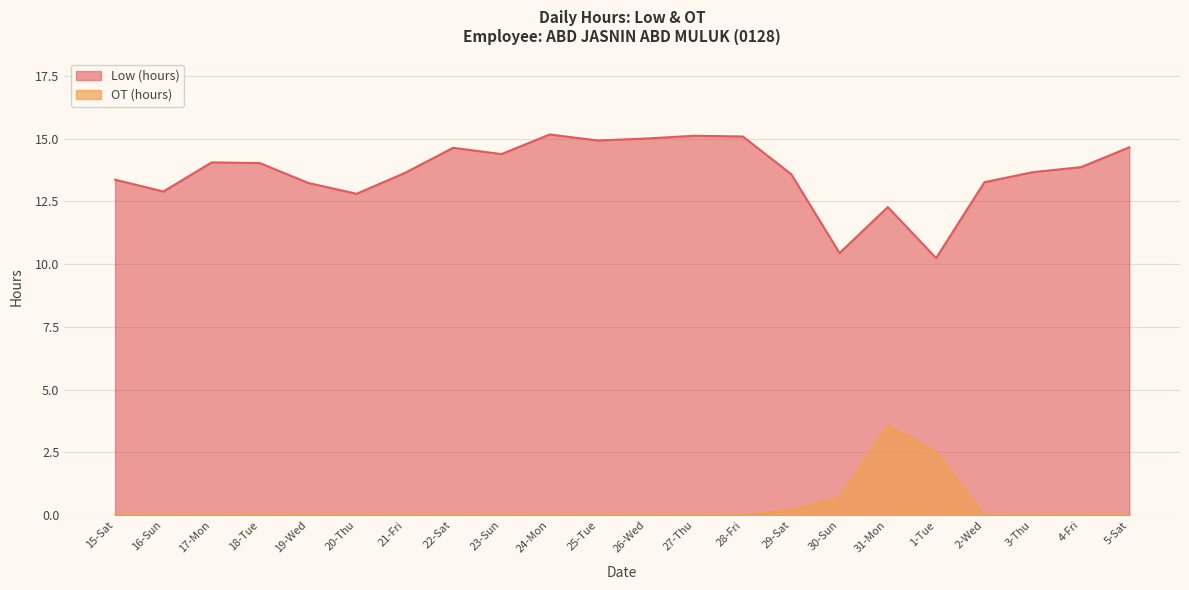

How many series are shown in this chart?

2